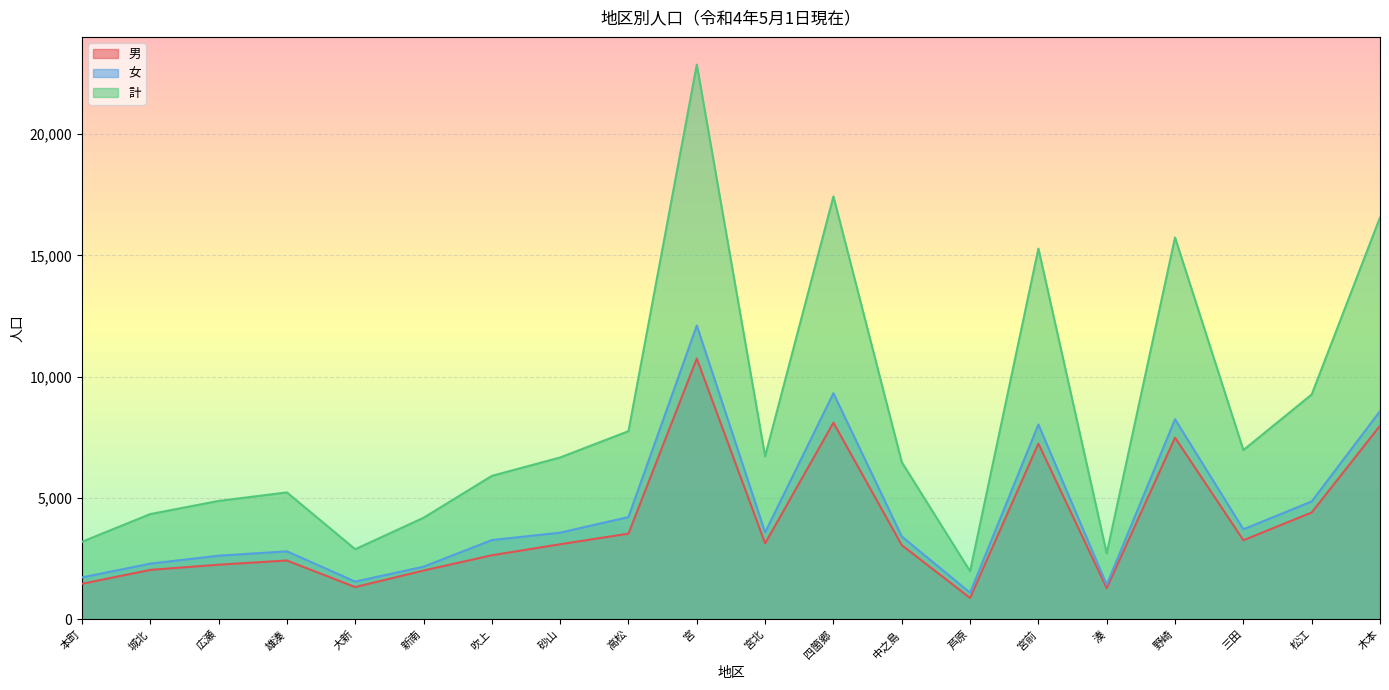

List the series in order of their peak value, lowest first.

男, 女, 計